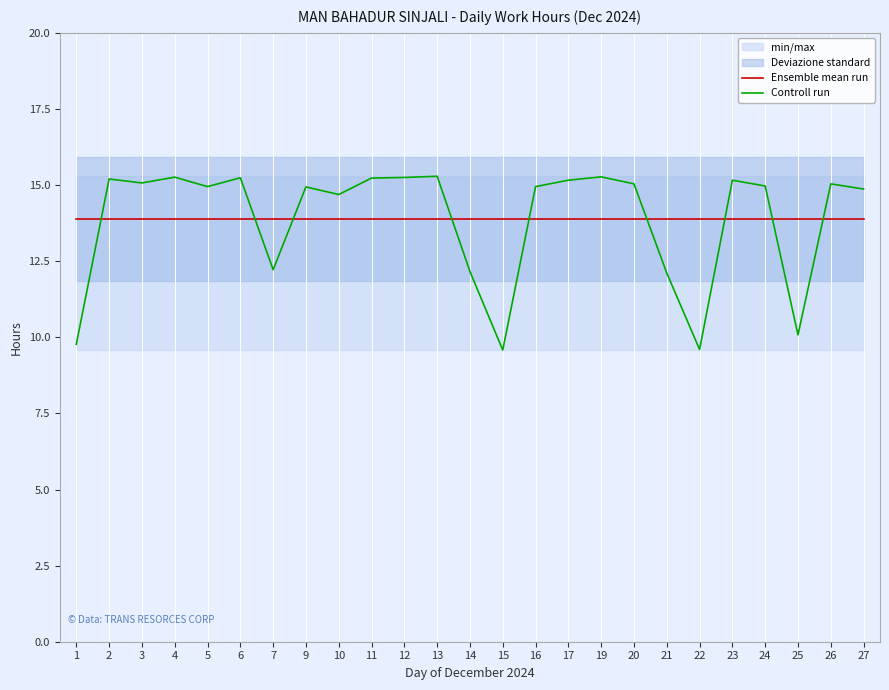

At how many categories does at least one series exceed 9?

25